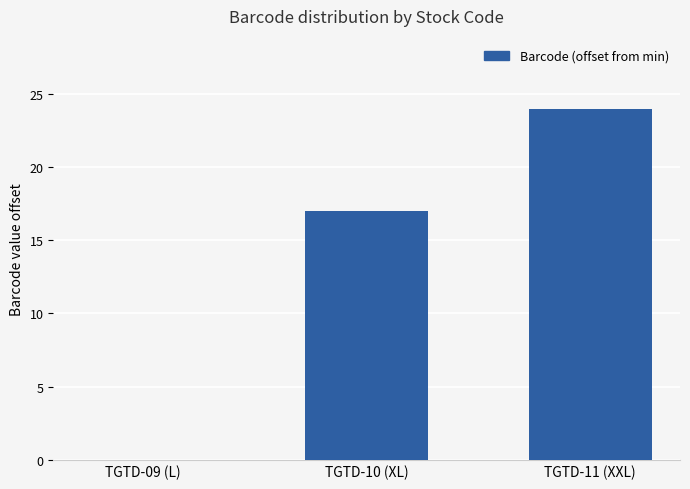

Reading left to right, transcribe all the data shown in this chart.

TGTD-09 (L)=0	TGTD-10 (XL)=17	TGTD-11 (XXL)=24